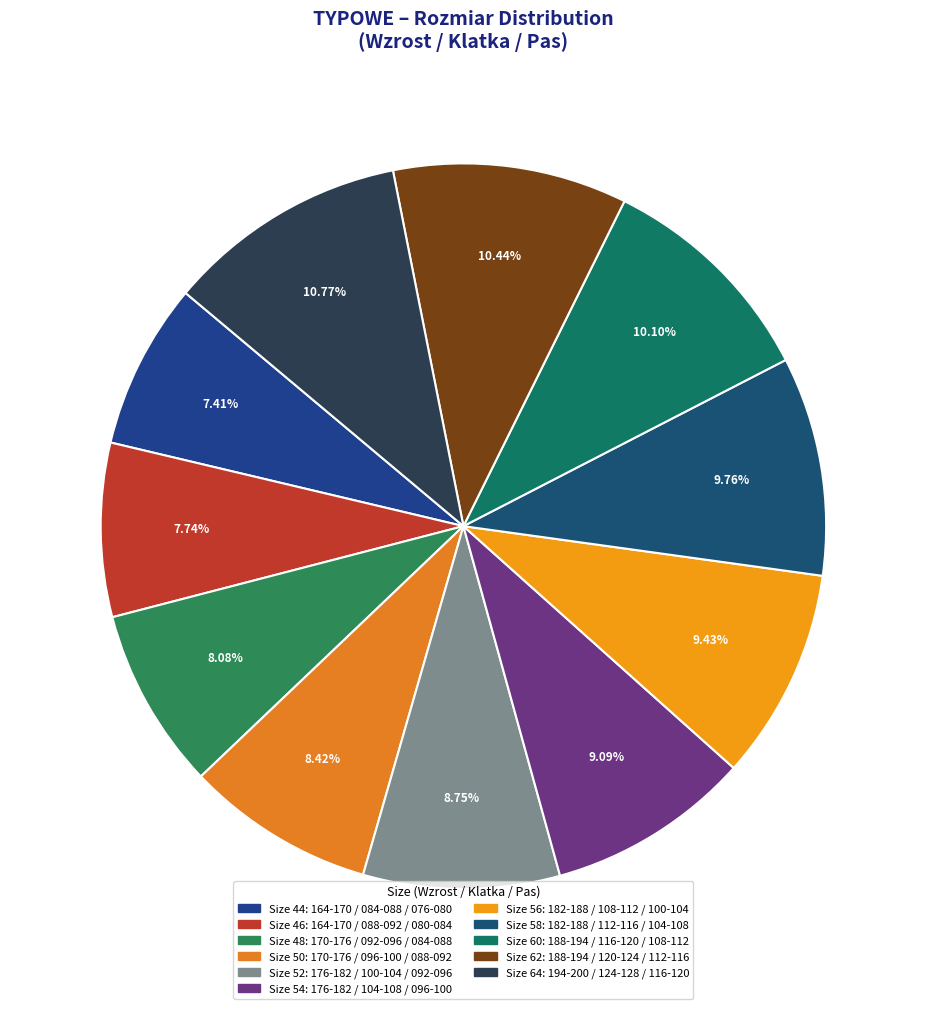

Count the number of slices in the pie.

11